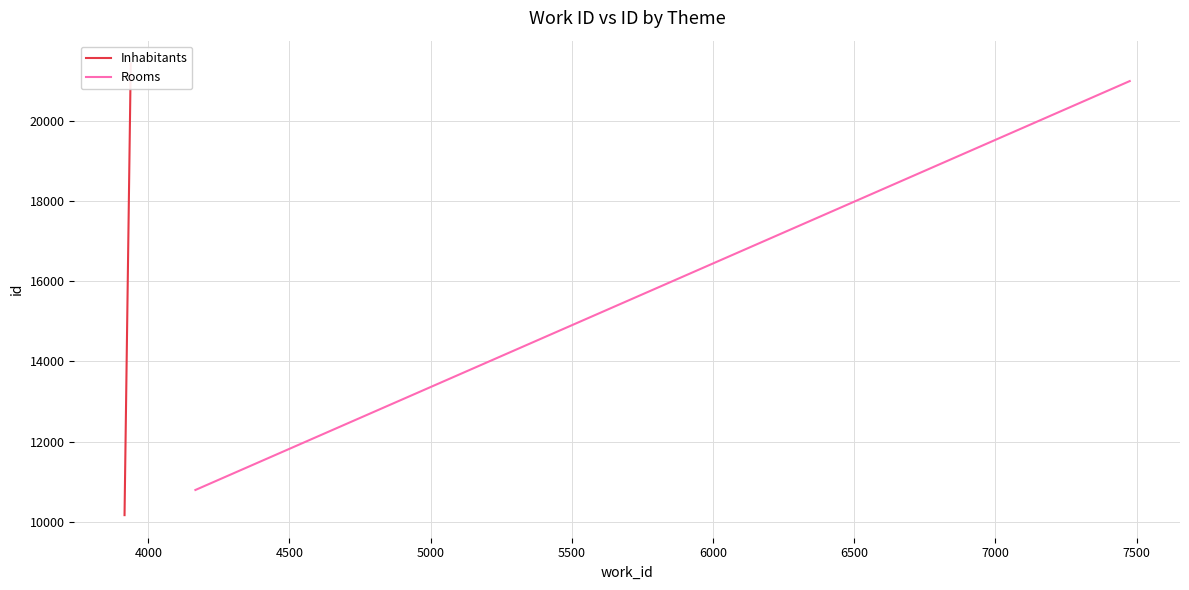

At 4000, list the series in order from smallest to largest.

Rooms, Inhabitants